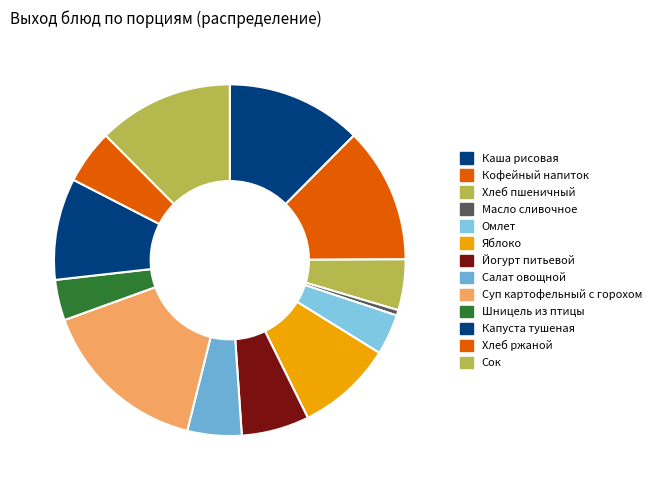

To the nearest percent, what is the difference between the Хлеб пшеничный and Кофейный напиток slice percentages?

8%